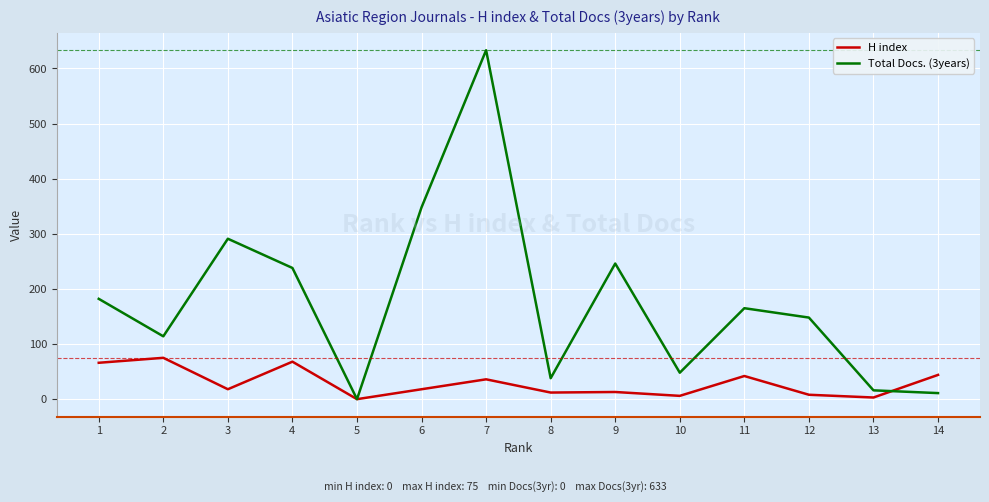

Count the number of categories in the chart.

14